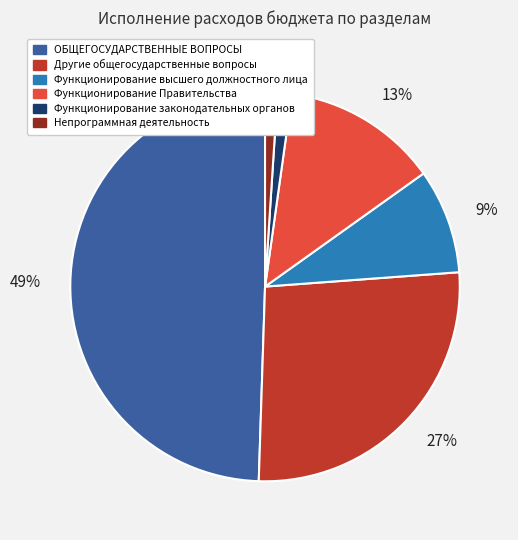

To the nearest percent, what is the combined percentage of Функционирование высшего должностного лица and ОБЩЕГОСУДАРСТВЕННЫЕ ВОПРОСЫ?

58%